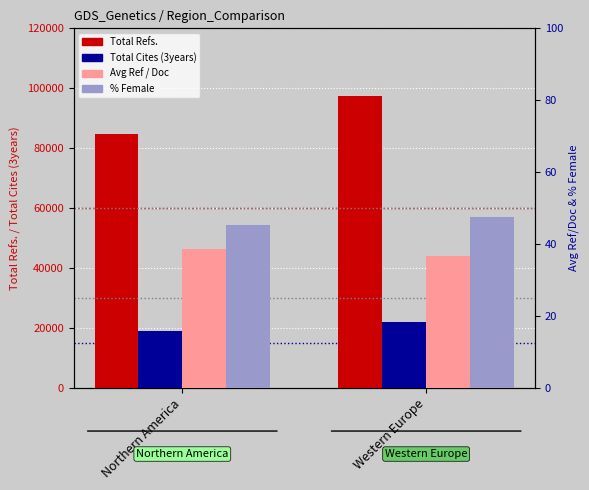

What value does the Total Cites (3years) series have at Western Europe?

21834.0